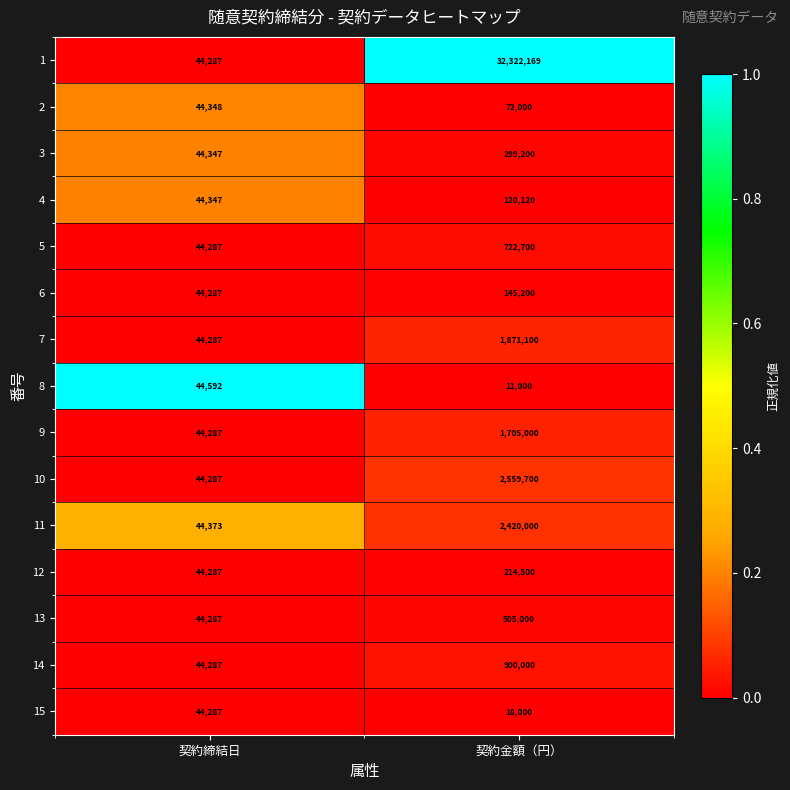

How many categories are shown in the chart?

2